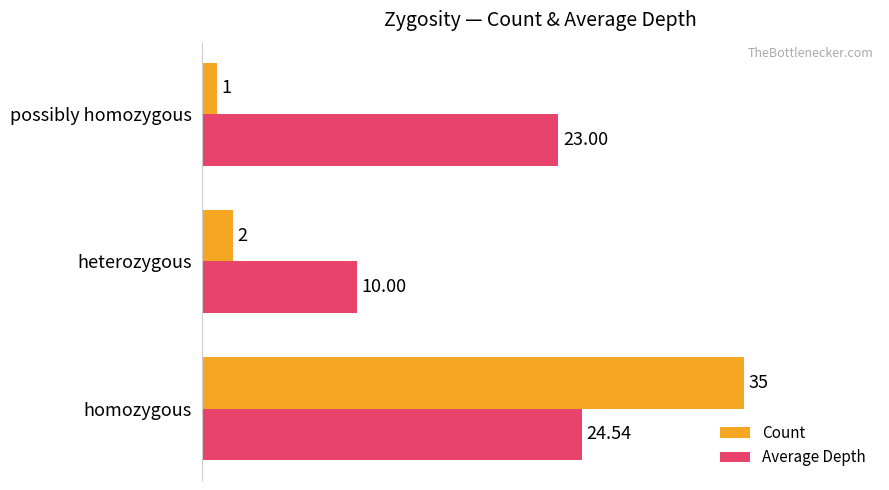

List the labels in order of Average Depth value, smallest first.

heterozygous, possibly homozygous, homozygous